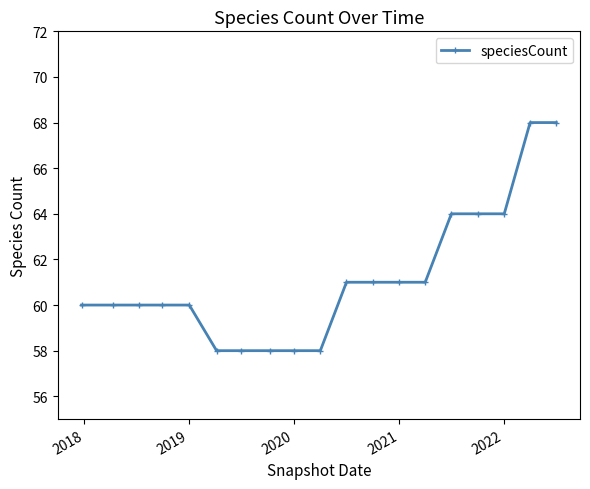

Does the chart display data point markers on the line(s)?

Yes